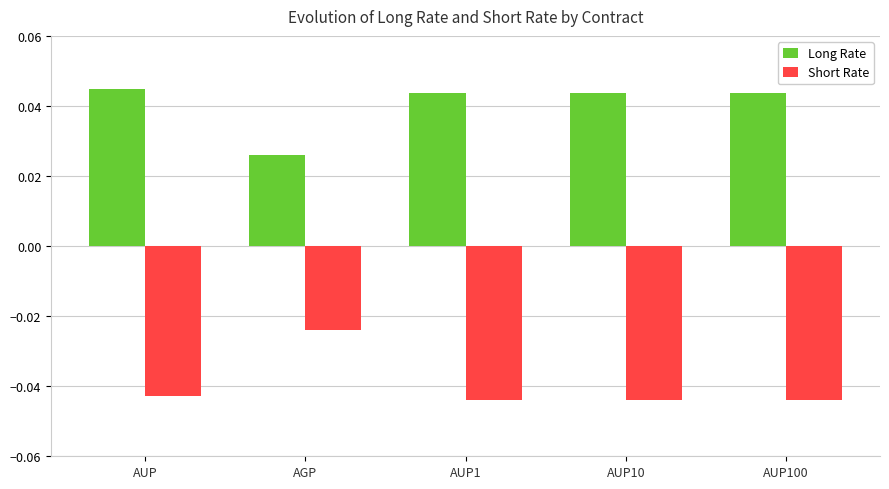

What is the label of the 3rd bar from the right?

AUP1